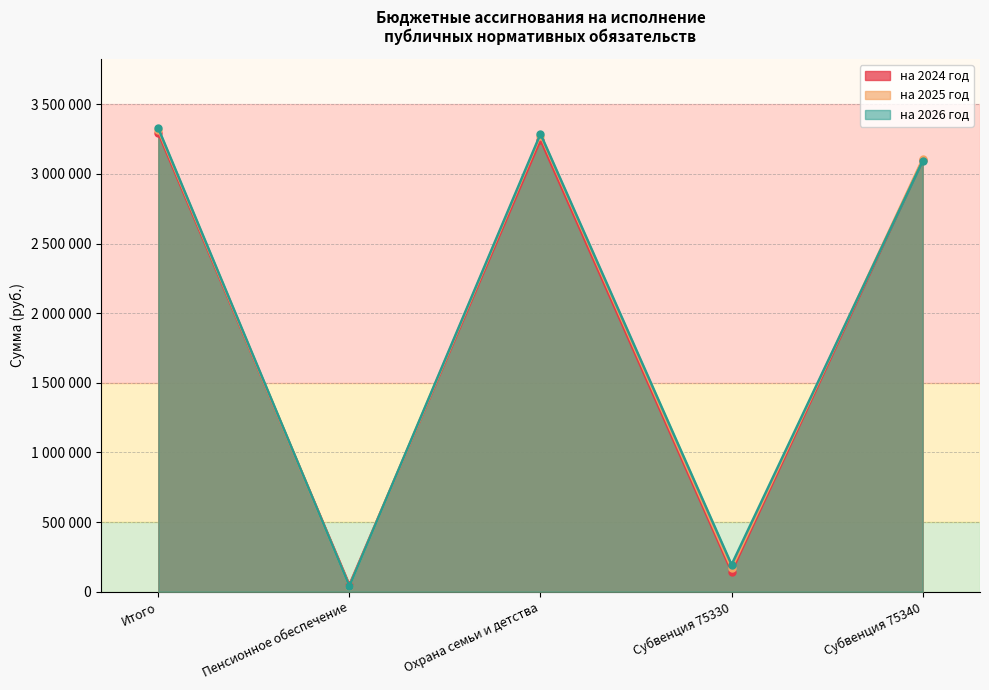

Which series has the largest range (max minus min)?

на 2026 год